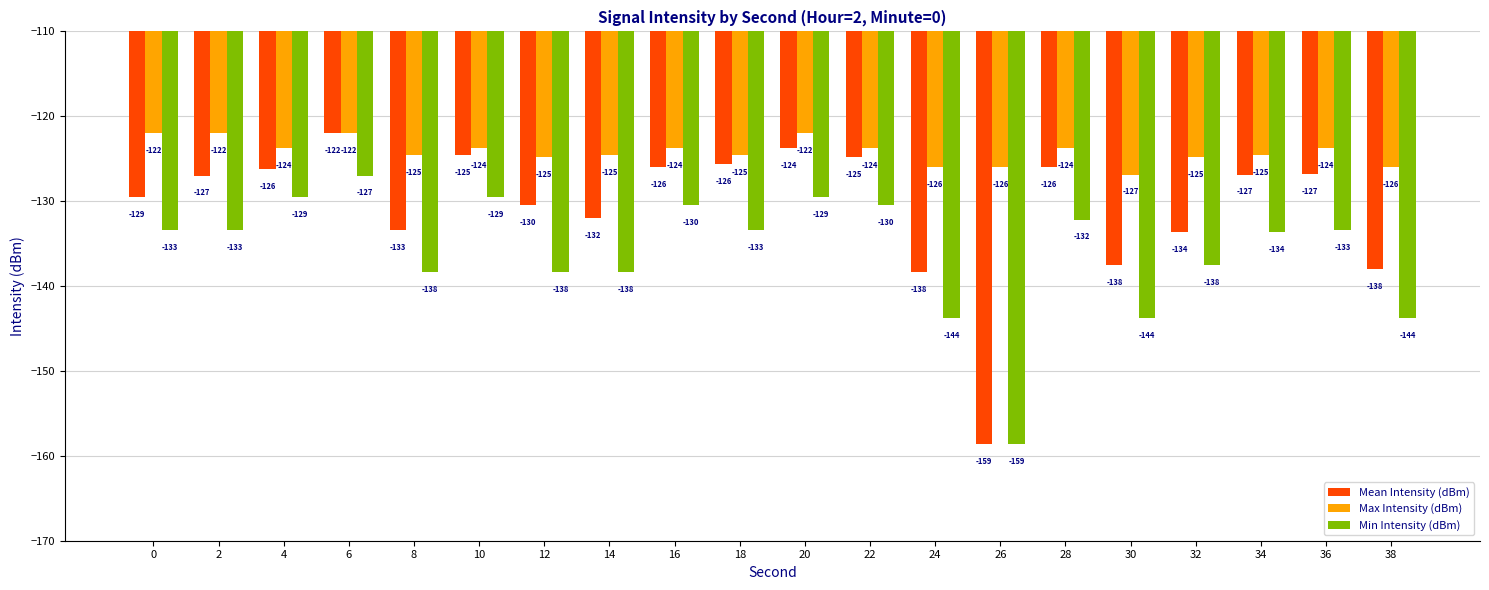

What is the difference between the maximum and minimum values in the Max Intensity (dBm) series?

4.9